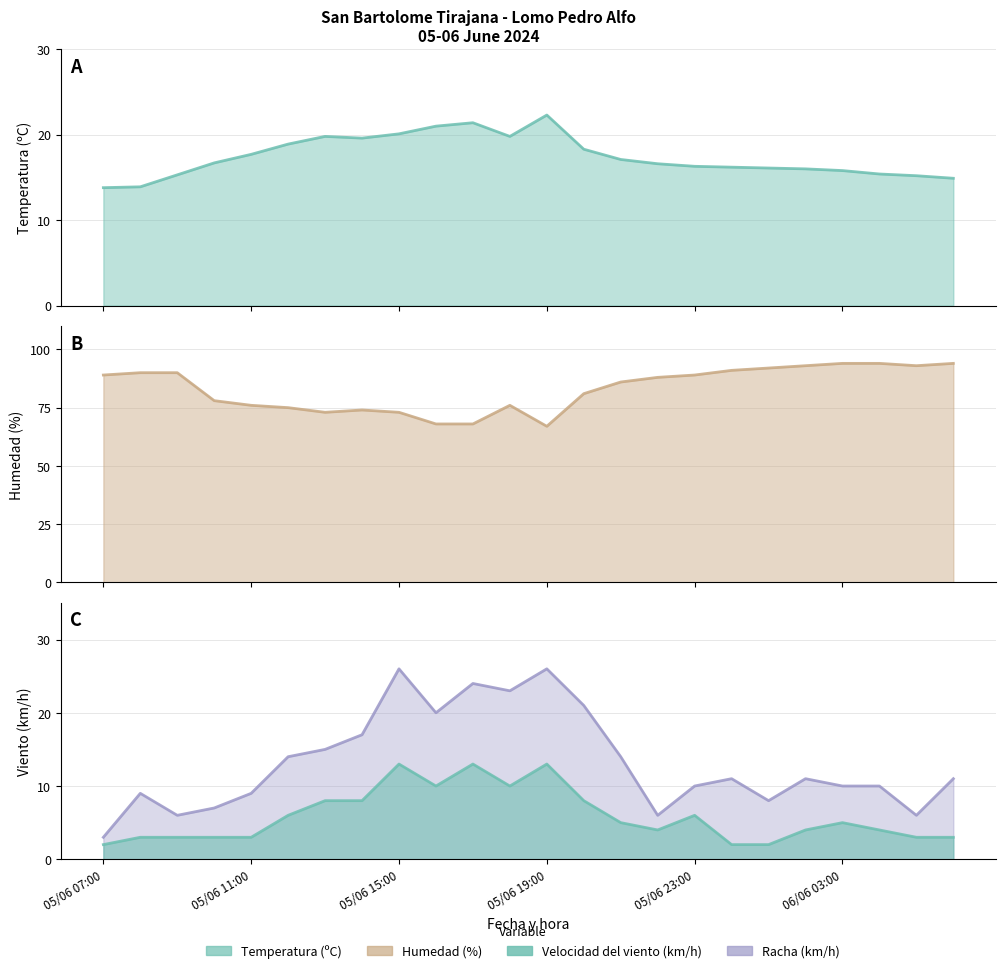

What is the total value across all series at 06/06 01:00?

118.1